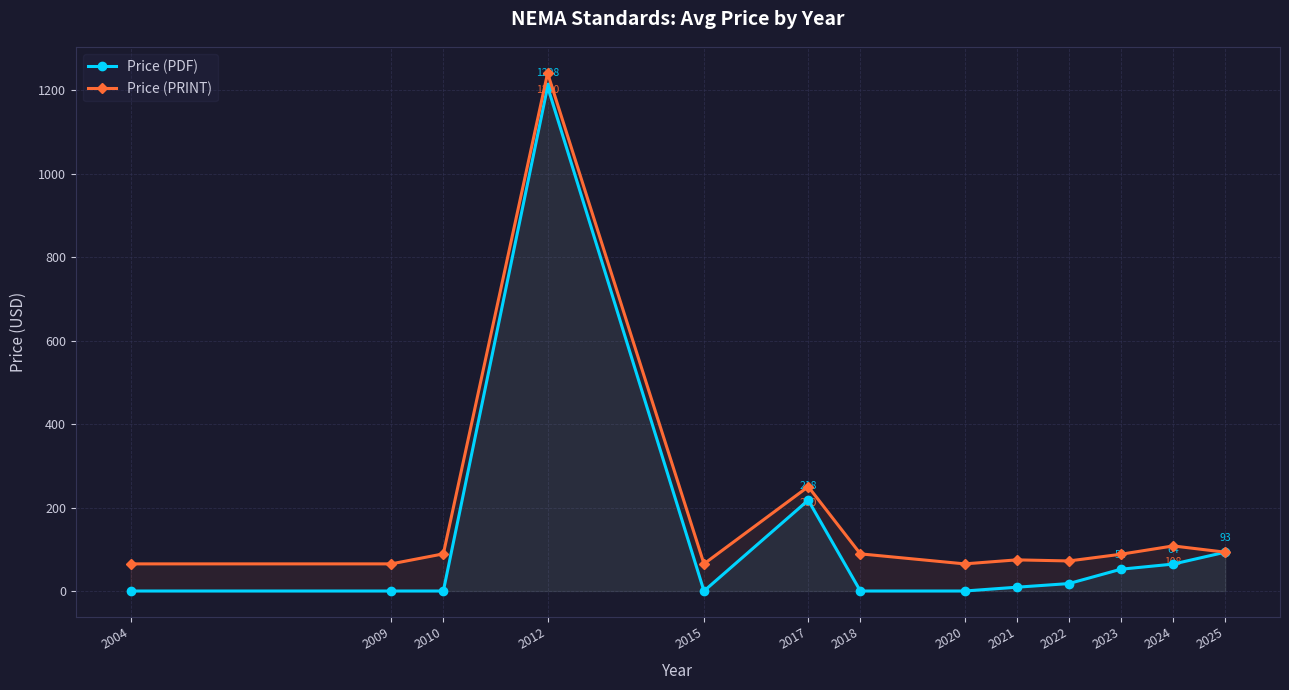

How many values in the Price (PRINT) series are below 88?

6